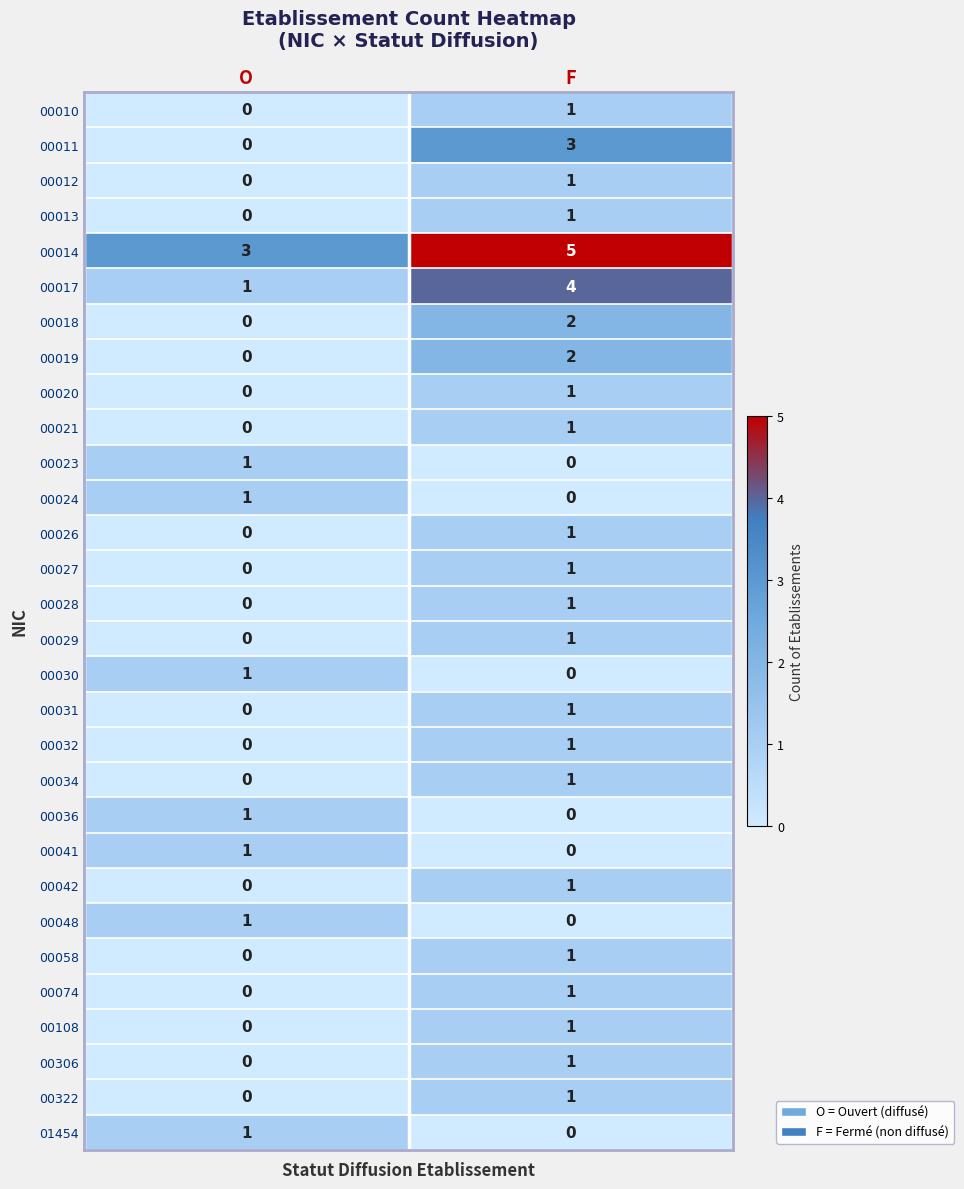

Which category has the highest value across all series?

F